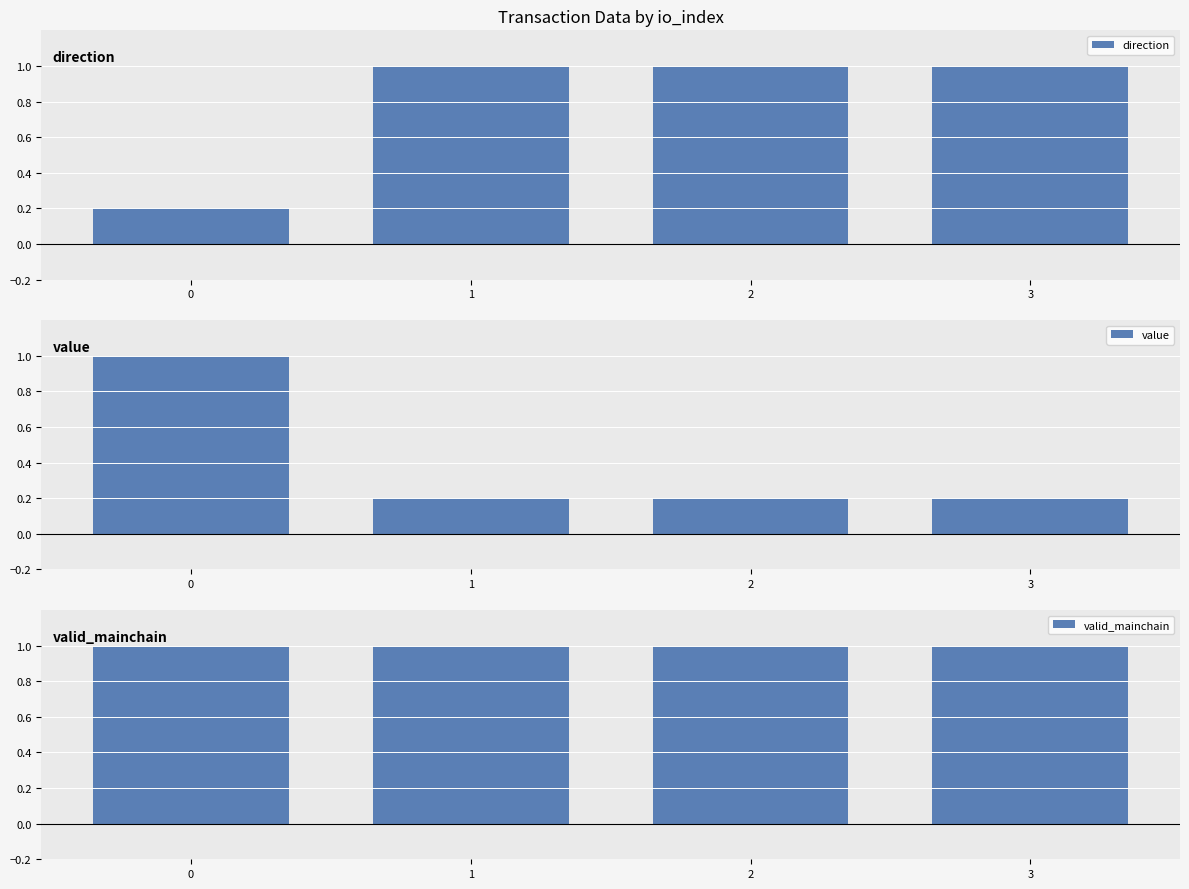

What is the sum of all value values?

1.6